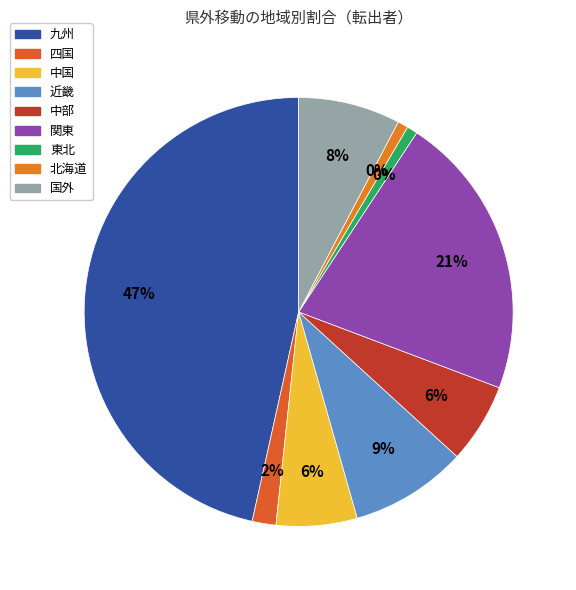

Combined, do 近畿 and 国外 account for over 50%?

No